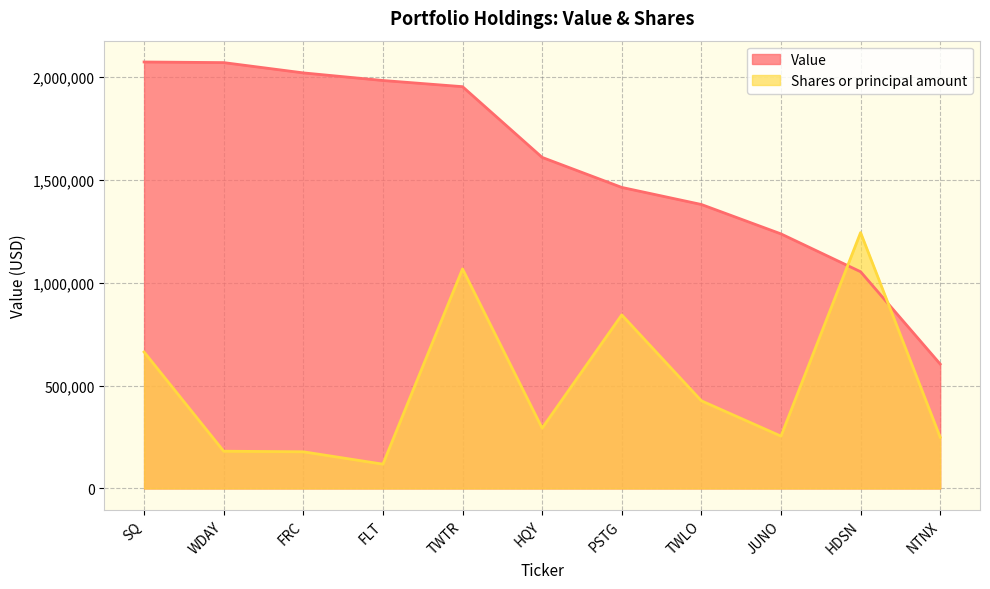

Rank the categories by Shares or principal amount value from highest to lowest.

HDSN, TWTR, PSTG, SQ, TWLO, HQY, JUNO, NTNX, WDAY, FRC, FLT